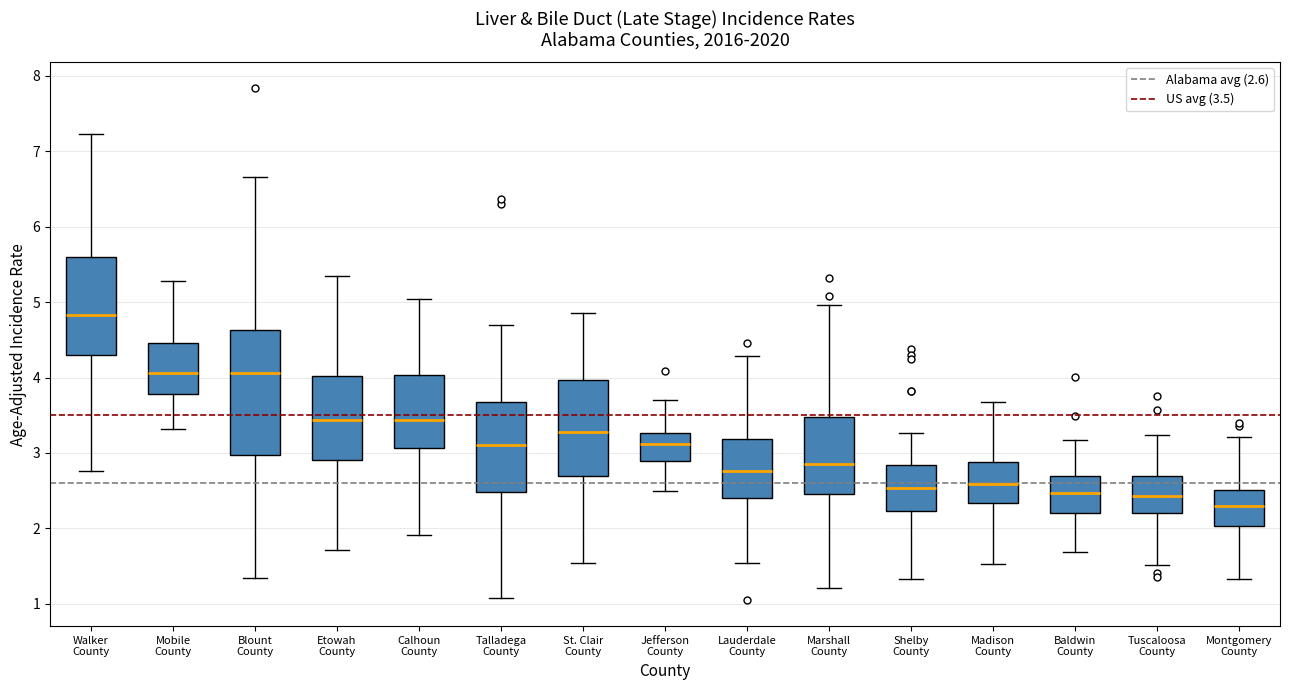

Reading left to right, read every box against the y-axis: the position of its median line, the range the box covers, and the ends of its whiskers. The values are not printed on the chart, so give them approximately, as read against the axis.

Walker County: median 4.8, box 4.3 to 5.6, whiskers 2.8 to 7.2
Mobile County: median 4.1, box 3.8 to 4.5, whiskers 3.3 to 5.3
Blount County: median 4.1, box 3.0 to 4.6, whiskers 1.3 to 6.7
Etowah County: median 3.4, box 2.9 to 4.0, whiskers 1.7 to 5.3
Calhoun County: median 3.4, box 3.1 to 4.0, whiskers 1.9 to 5.0
Talladega County: median 3.1, box 2.5 to 3.7, whiskers 1.1 to 4.7
St. Clair County: median 3.3, box 2.7 to 4.0, whiskers 1.5 to 4.8
Jefferson County: median 3.1, box 2.9 to 3.3, whiskers 2.5 to 3.7
Lauderdale County: median 2.8, box 2.4 to 3.2, whiskers 1.5 to 4.3
Marshall County: median 2.9, box 2.5 to 3.5, whiskers 1.2 to 5.0
Shelby County: median 2.5, box 2.2 to 2.8, whiskers 1.3 to 3.3
Madison County: median 2.6, box 2.3 to 2.9, whiskers 1.5 to 3.7
Baldwin County: median 2.5, box 2.2 to 2.7, whiskers 1.7 to 3.2
Tuscaloosa County: median 2.4, box 2.2 to 2.7, whiskers 1.5 to 3.2
Montgomery County: median 2.3, box 2.0 to 2.5, whiskers 1.3 to 3.2